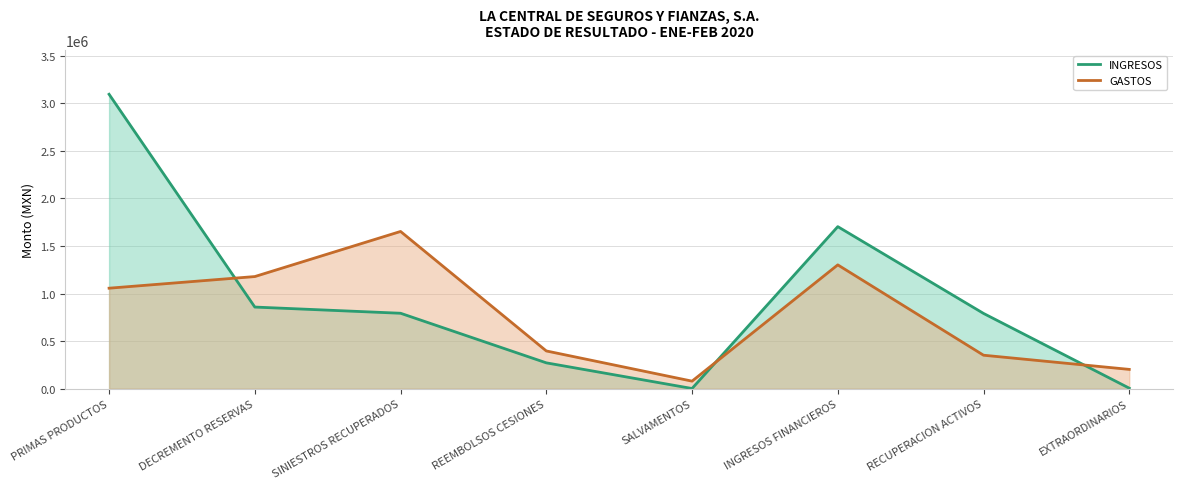

Between SALVAMENTOS and RECUPERACION ACTIVOS, which is larger?

RECUPERACION ACTIVOS